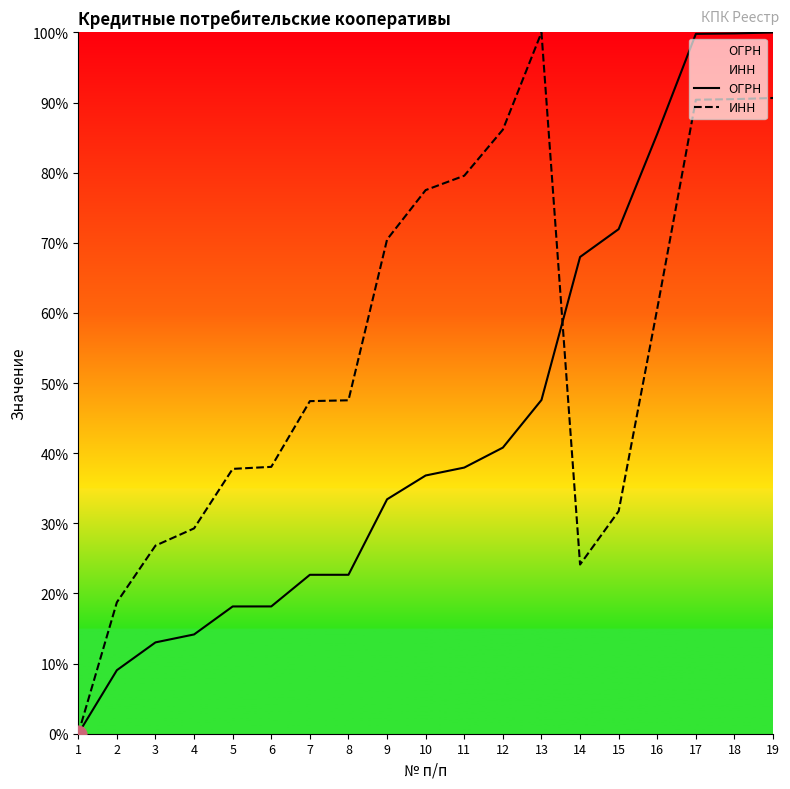

What is the difference between the ИНН values at 13 and 5?

62.2